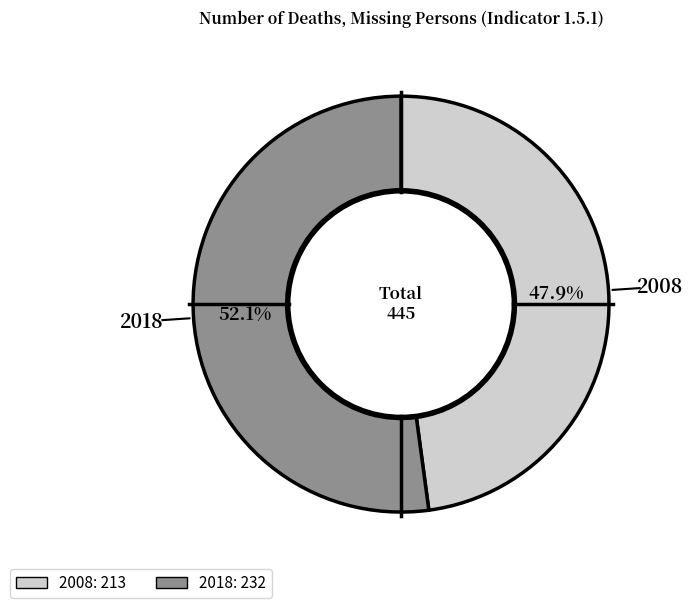

How many segments does this pie chart have?

2